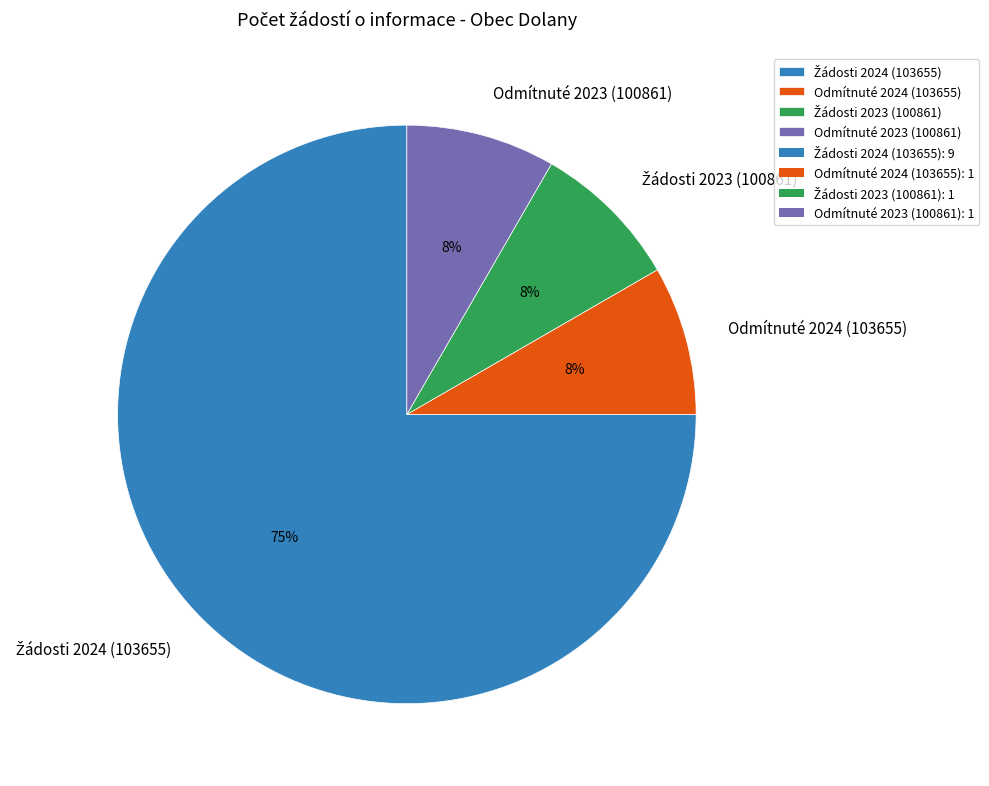

Does Odmítnuté 2023 (100861) represent more than half of the total?

No